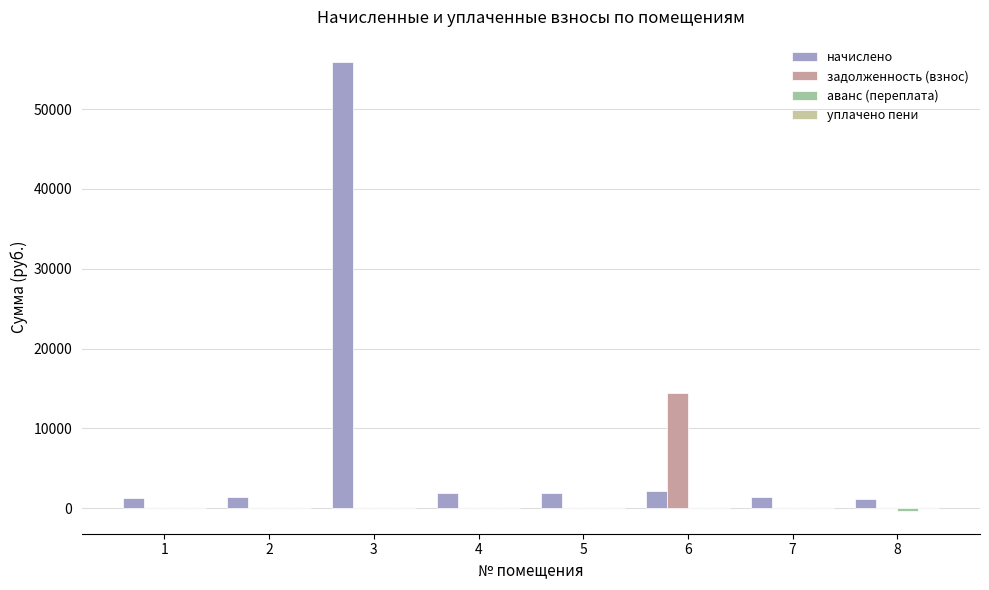

The задолженность (взнос) series shows 6322.3 at 6. True or false?

False